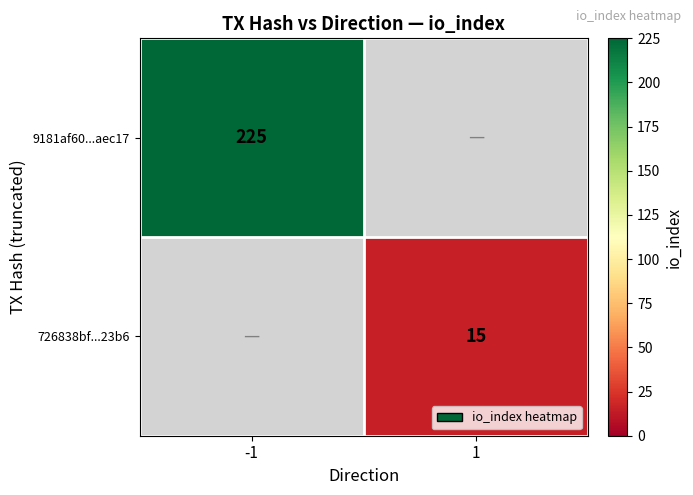

At how many categories does at least one series exceed 120?

1